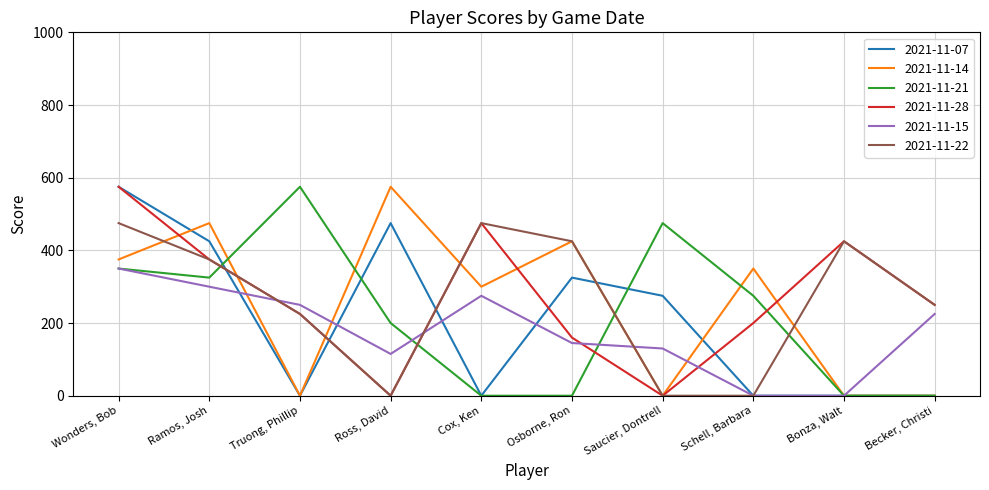

Reading left to right, transcribe all the data shown in this chart.

2021-11-07: 575	425	0	475	0	325	275	0	0	0
2021-11-14: 375	475	0	575	300	425	0	350	0	0
2021-11-21: 350	325	575	200	0	0	475	275	0	0
2021-11-28: 575	375	225	0	475	160	0	200	425	250
2021-11-15: 350	300	250	115	275	145	130	0	0	225
2021-11-22: 475	375	225	0	475	425	0	0	425	250